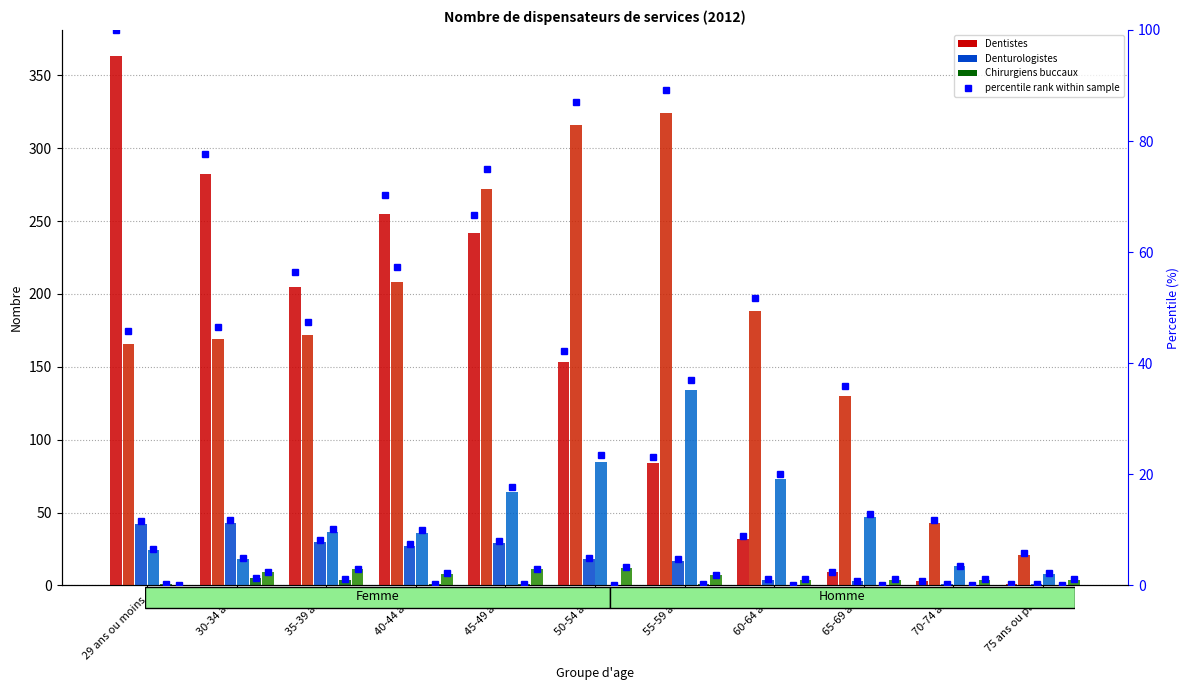

What is the label of the 8th bar from the left?

60-64 ans